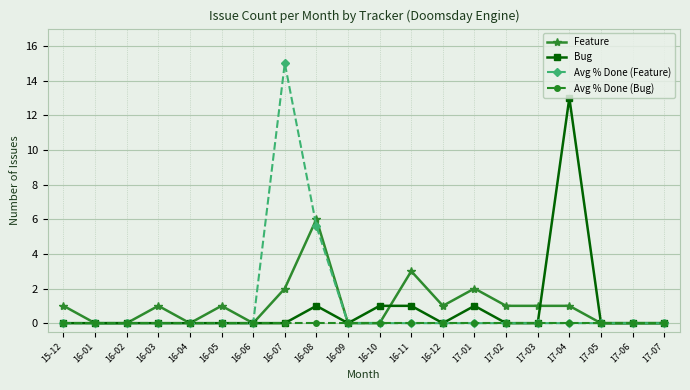

Reading right to left, list all the values displayed in this chart.

Feature: 0.0	0.0	0.0	1.0	1.0	1.0	2.0	1.0	3.0	0.0	0.0	6.0	2.0	0.0	1.0	0.0	1.0	0.0	0.0	1.0
Bug: 0.0	0.0	0.0	13.0	0.0	0.0	1.0	0.0	1.0	1.0	0.0	1.0	0.0	0.0	0.0	0.0	0.0	0.0	0.0	0.0
Avg % Done (Feature): 0.0	0.0	0.0	0.0	0.0	0.0	0.0	0.0	0.0	0.0	0.0	5.6	15.0	0.0	0.0	0.0	0.0	0.0	0.0	0.0
Avg % Done (Bug): 0.0	0.0	0.0	0.0	0.0	0.0	0.0	0.0	0.0	0.0	0.0	0.0	0.0	0.0	0.0	0.0	0.0	0.0	0.0	0.0